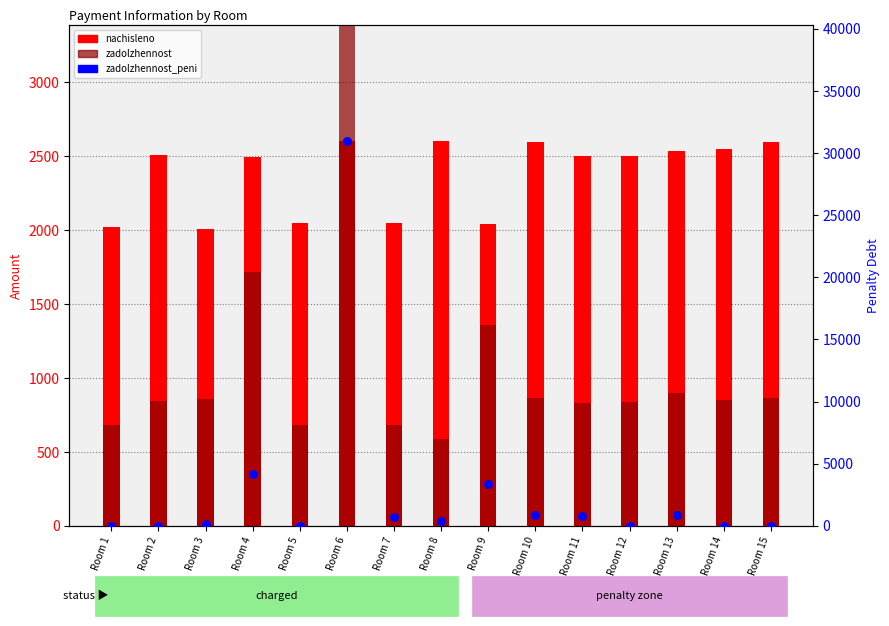

What is the total value across all series at Room 6?

61948.7